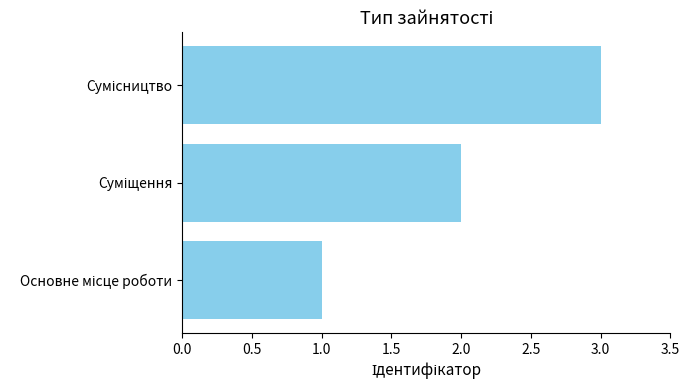

What is the maximum value shown in the chart?

3